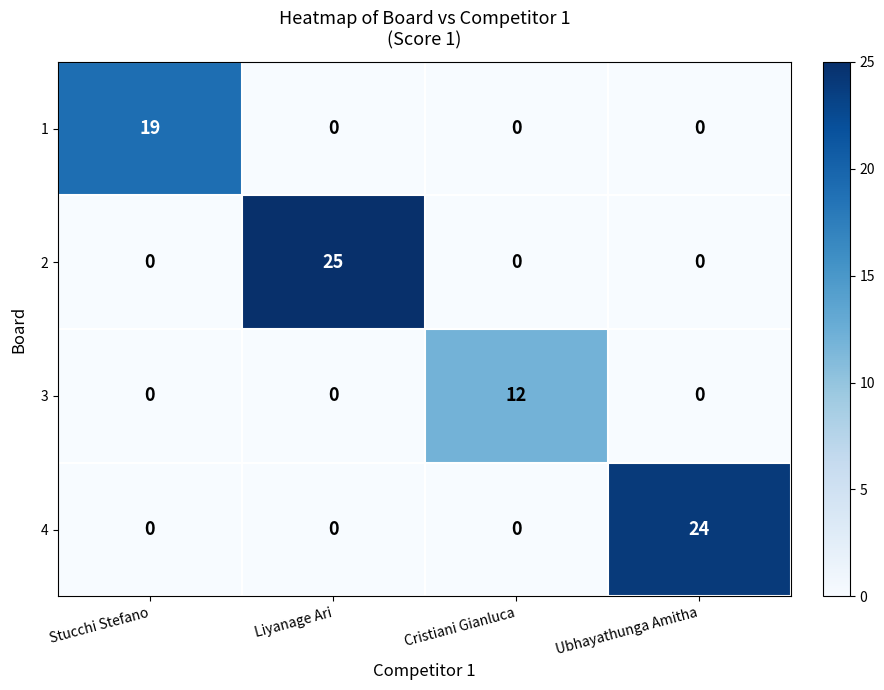

At how many categories does at least one series exceed 10?

4